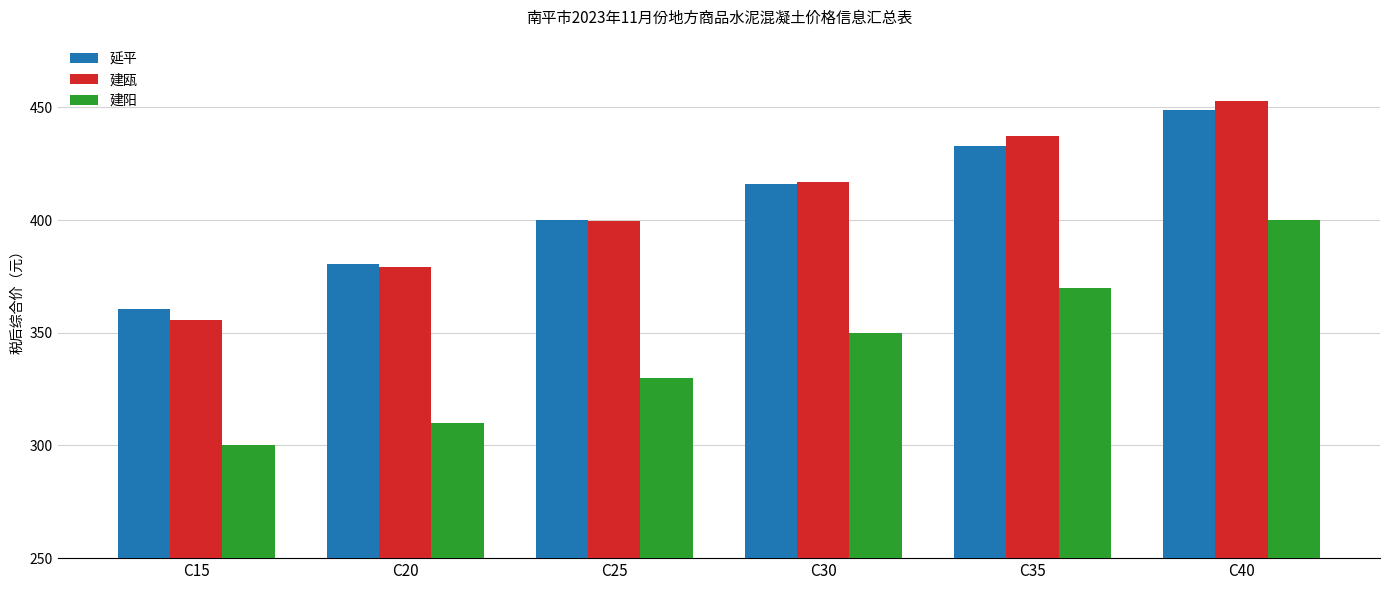

What is the value of the 延平 bar at the 5th from the left?

432.9